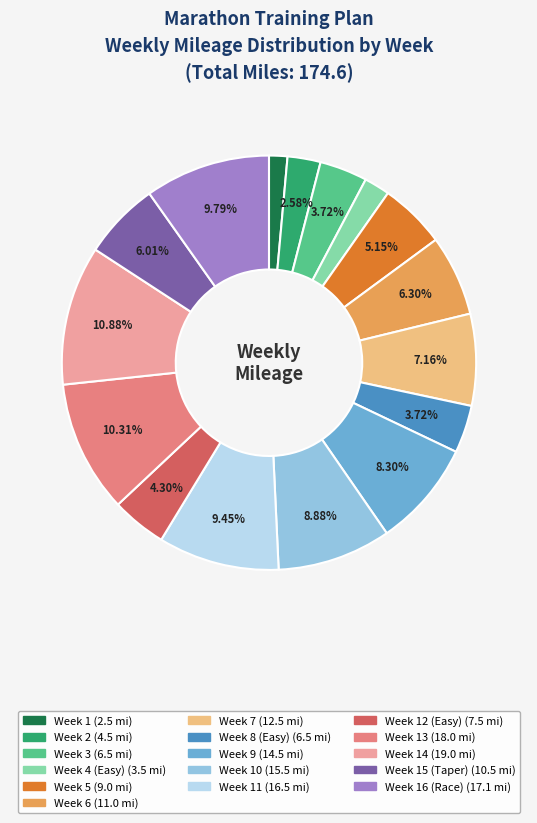

How many segments does this pie chart have?

16